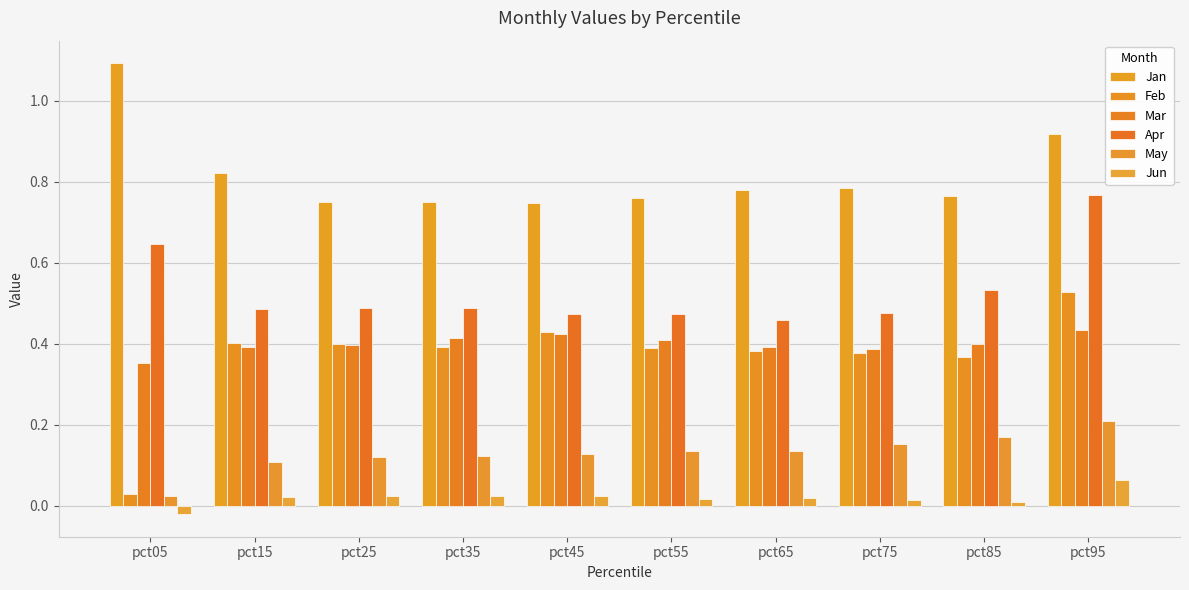

True or false: Apr has a value of 0.8 at pct25.

False